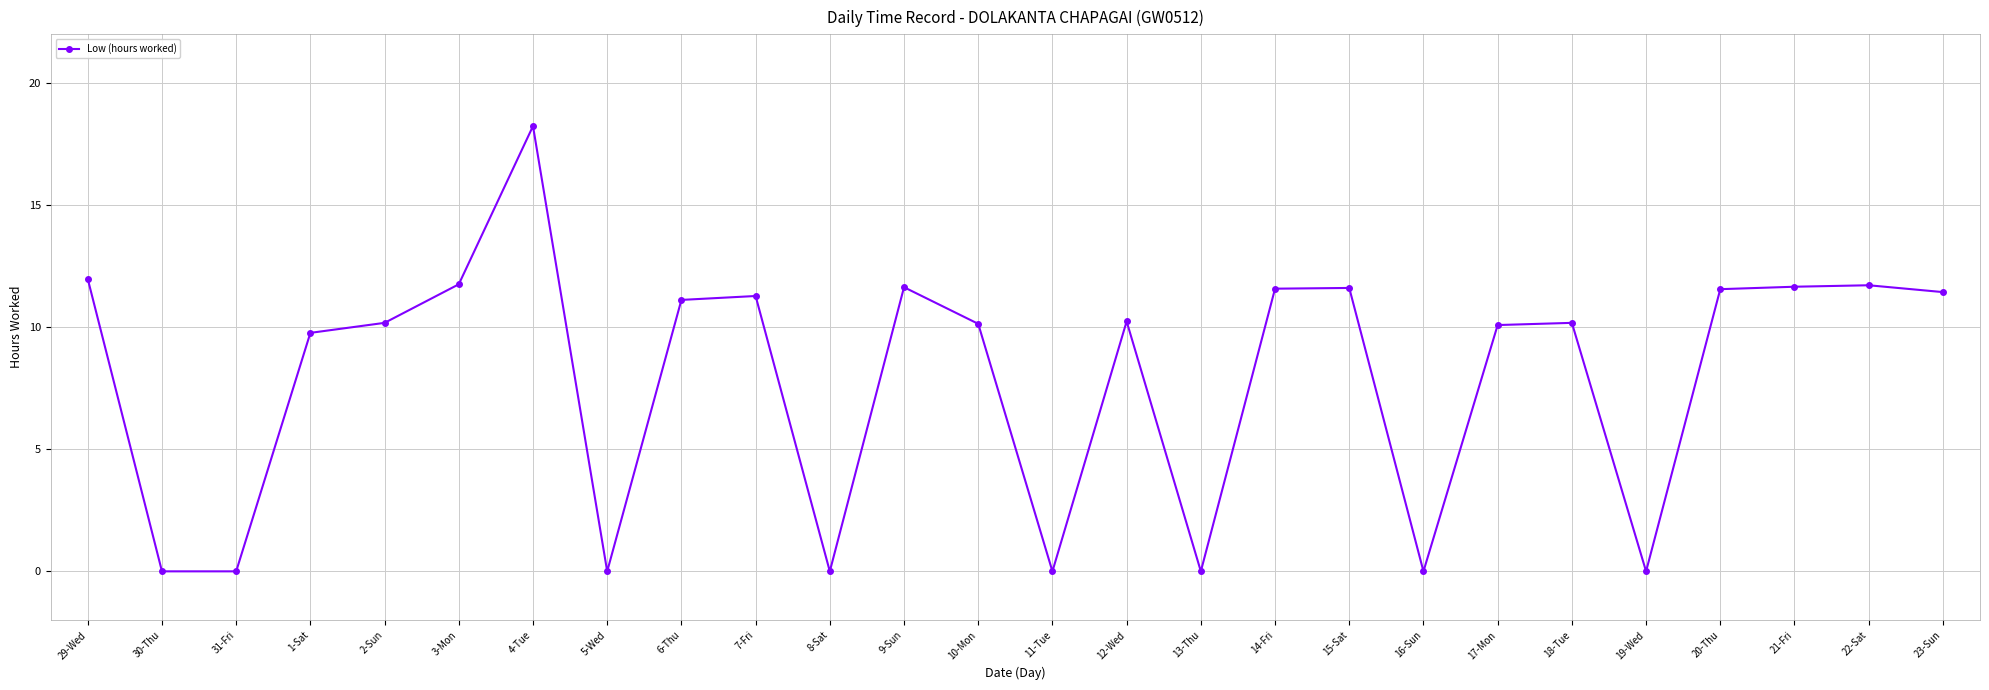

True or false: there are more than 1 points higher than both neighbors.

True